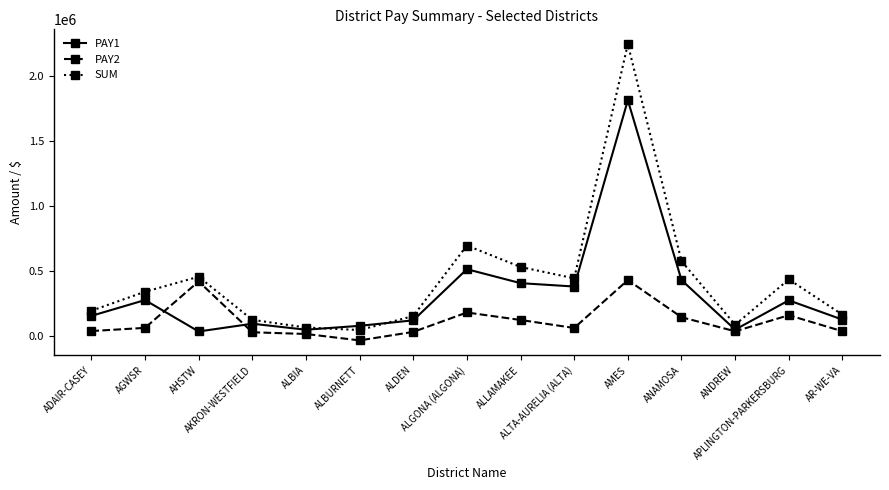

Which series has the largest total across all categories?

SUM